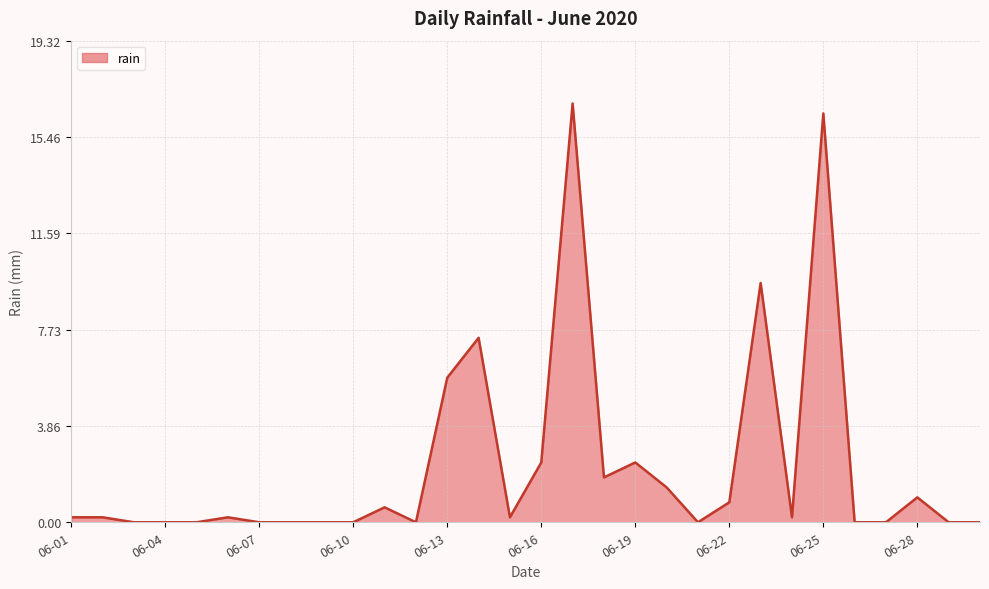

What is the maximum value shown in the chart?

16.8